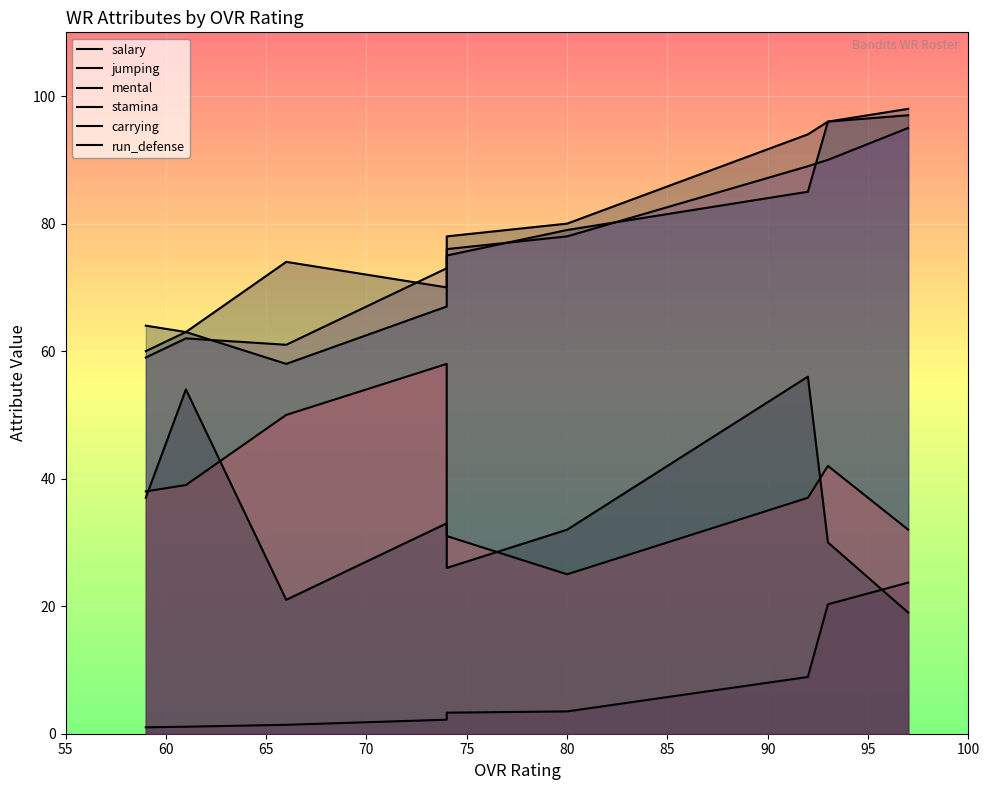

List the series in order of their peak value, highest first.

mental, jumping, stamina, carrying, run_defense, salary